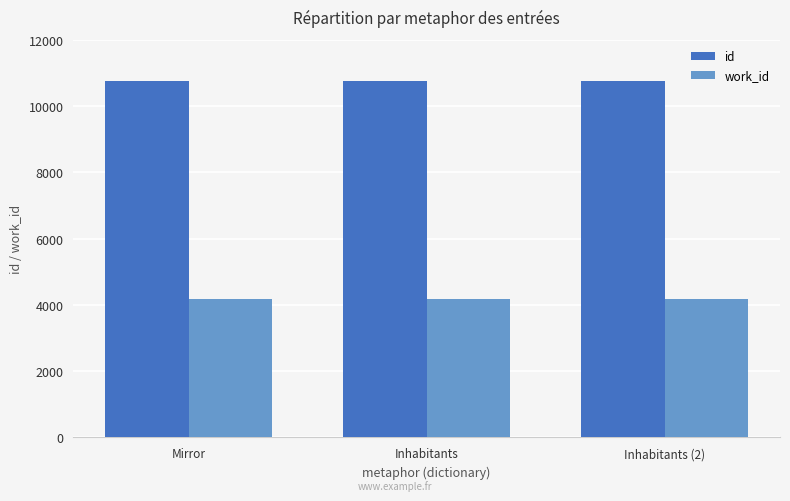

How many bars are there in each group?

2